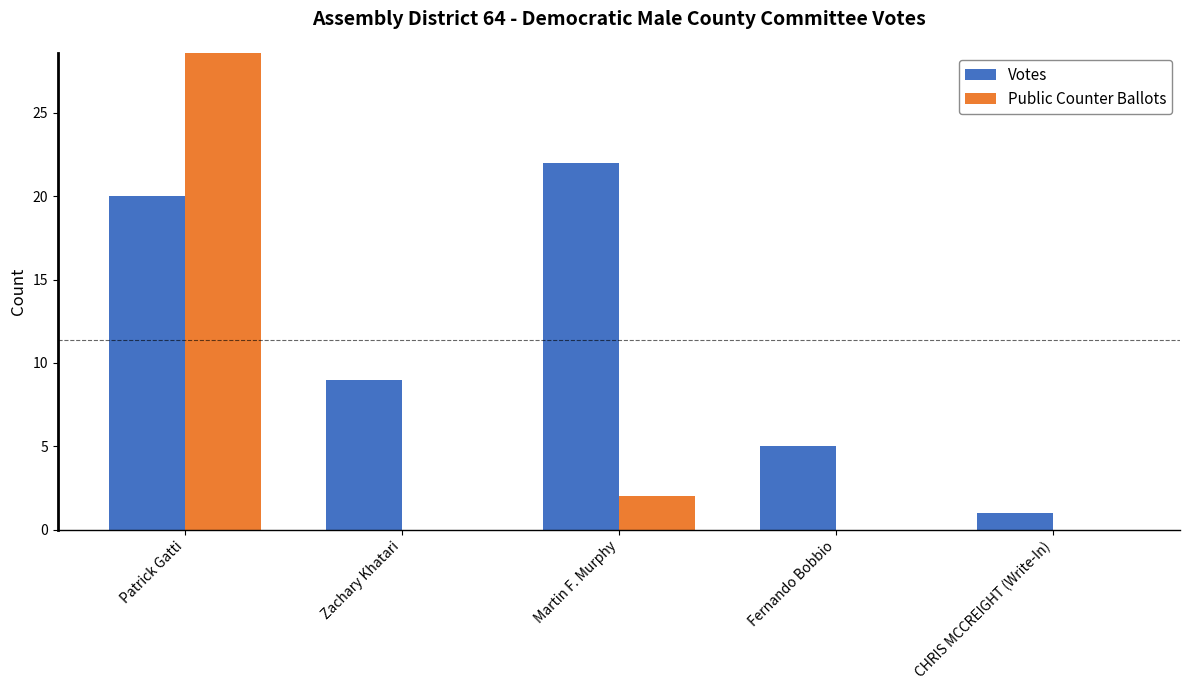

Is the value of Public Counter Ballots at Fernando Bobbio greater than the value of Votes at Martin F. Murphy?

No